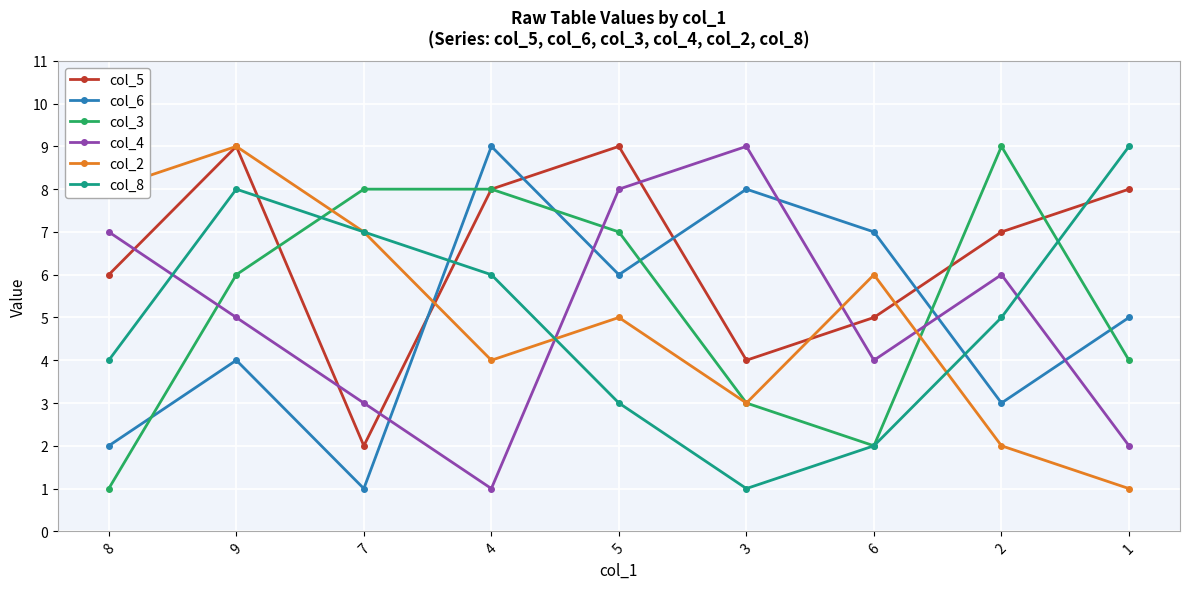

Is it true that col_8 equals 1 at 3?

True